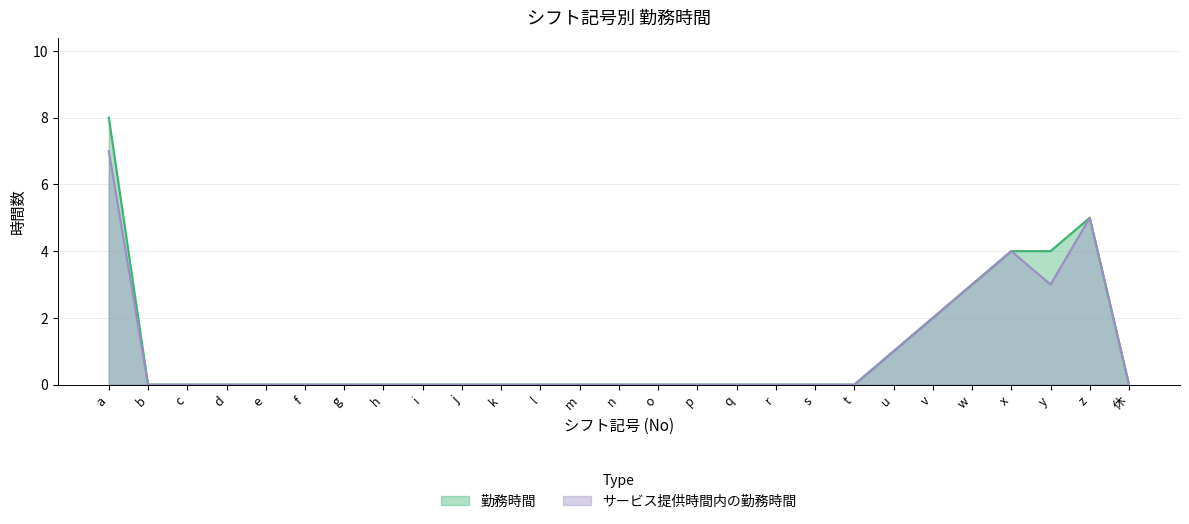

What is the label of the 20th point from the left?

t